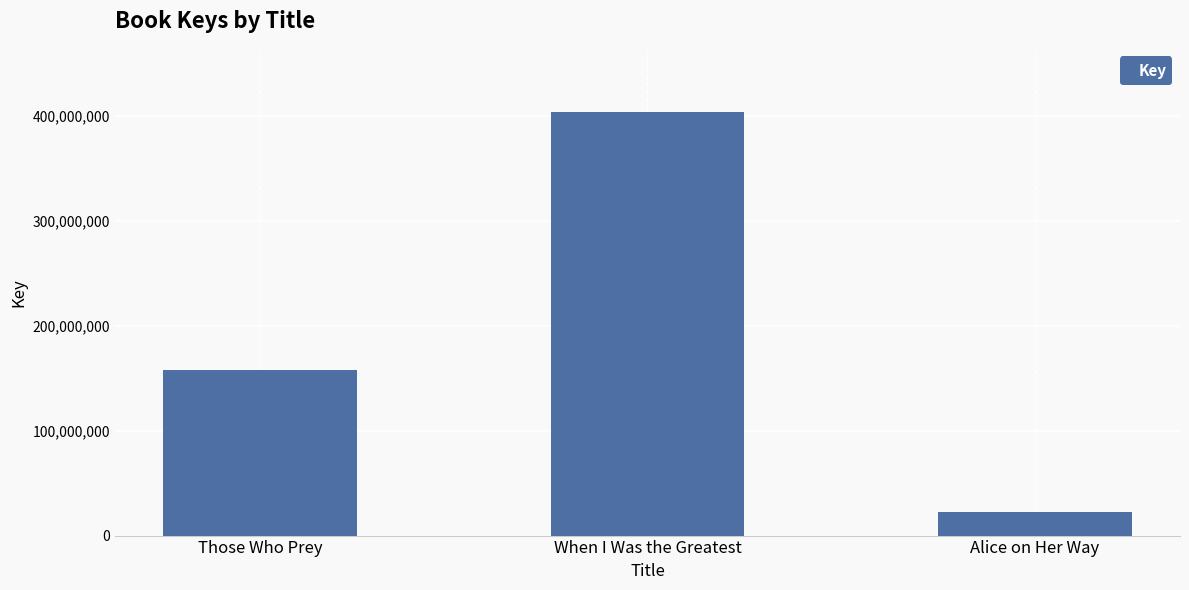

Count the values in the range 22481733 to 403685668.

3